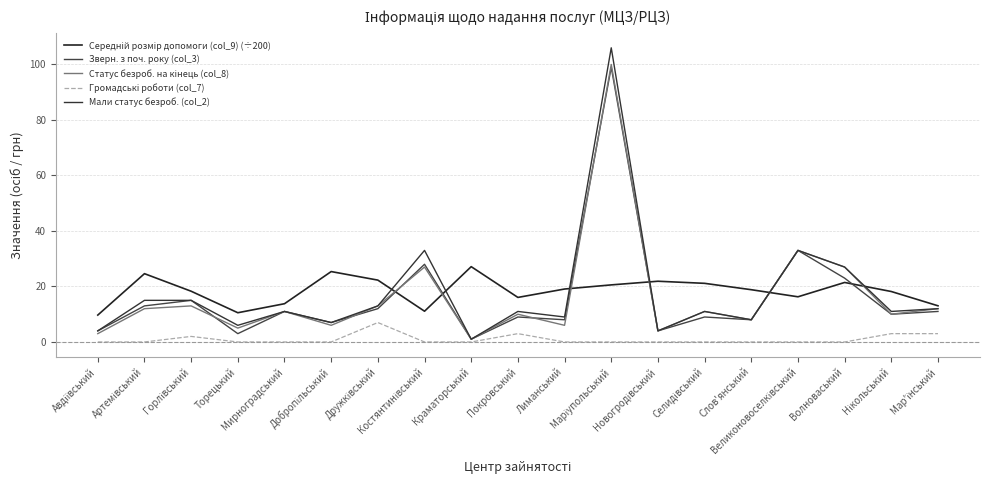

List the series in order of their peak value, highest first.

Мали статус безроб. (col_2), Статус безроб. на кінець (col_8), Зверн. з поч. року (col_3), Середній розмір допомоги (col_9) (÷200), Громадські роботи (col_7)